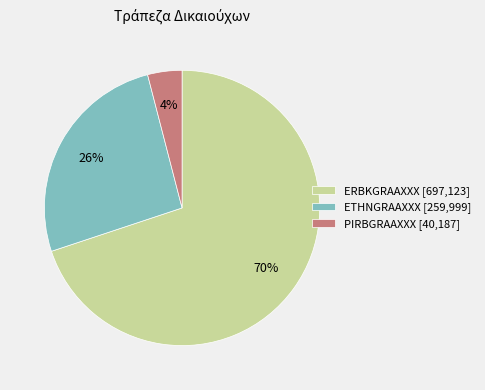

Does any single category account for the majority?

Yes